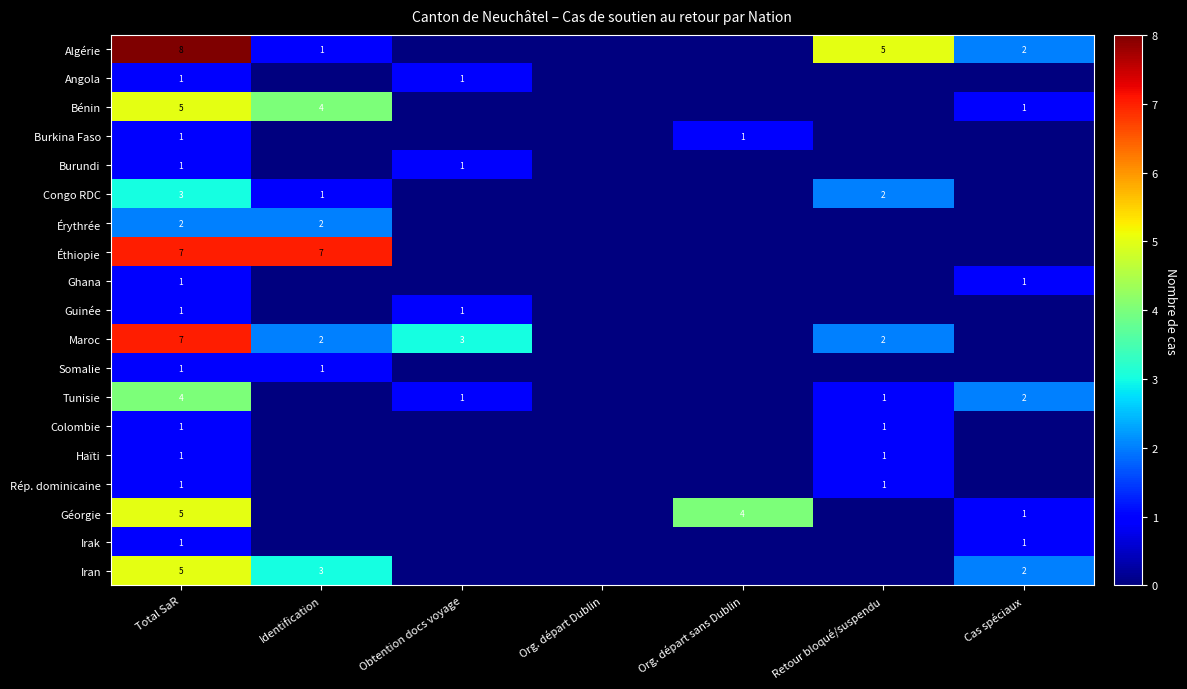

At how many categories does at least one series exceed 3?

4